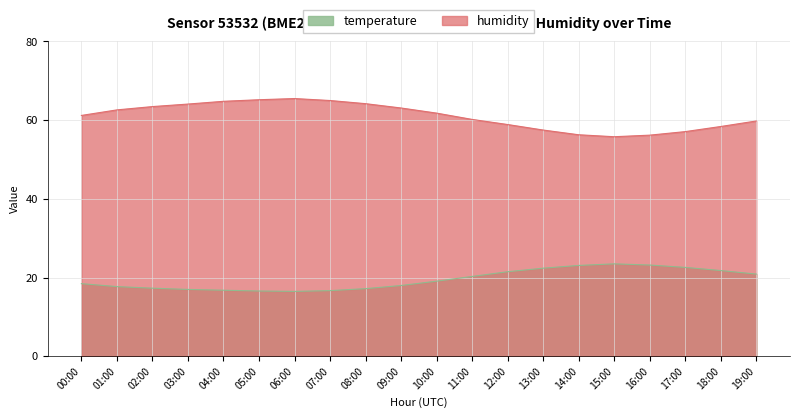

What is the label of the 11th point from the left?

10:00